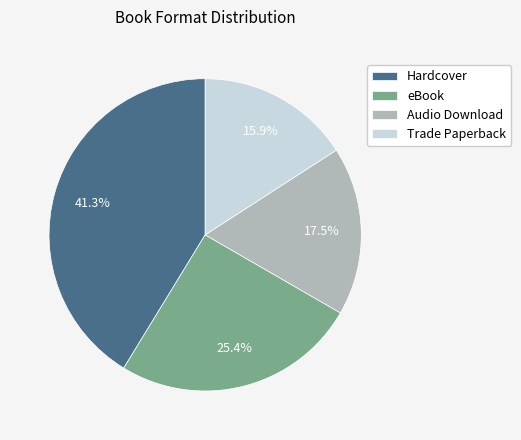

What is the largest slice in the pie chart?

Hardcover